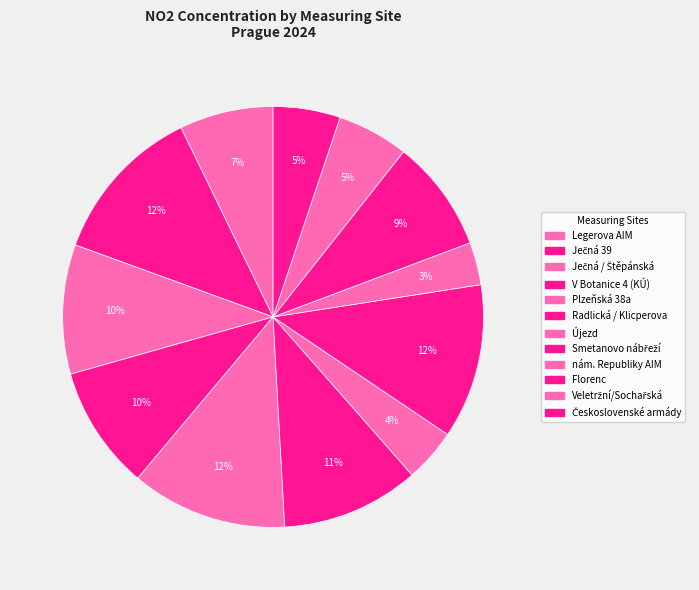

Which slice is the smallest?

nám. Republiky AIM